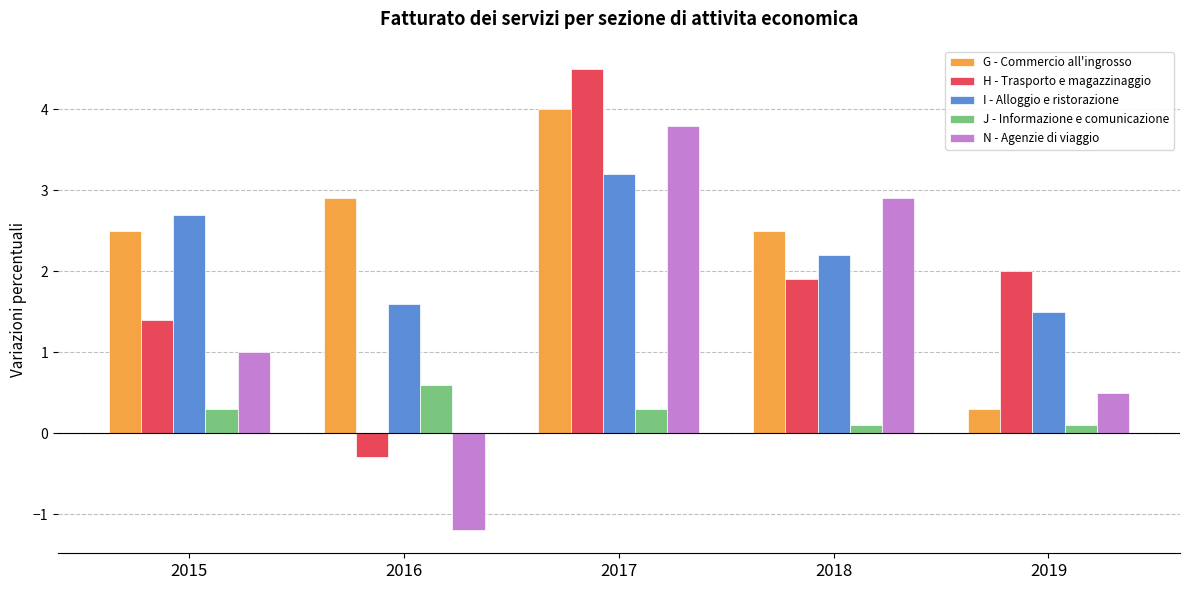

The N - Agenzie di viaggio series shows 3.8 at 2017. True or false?

True